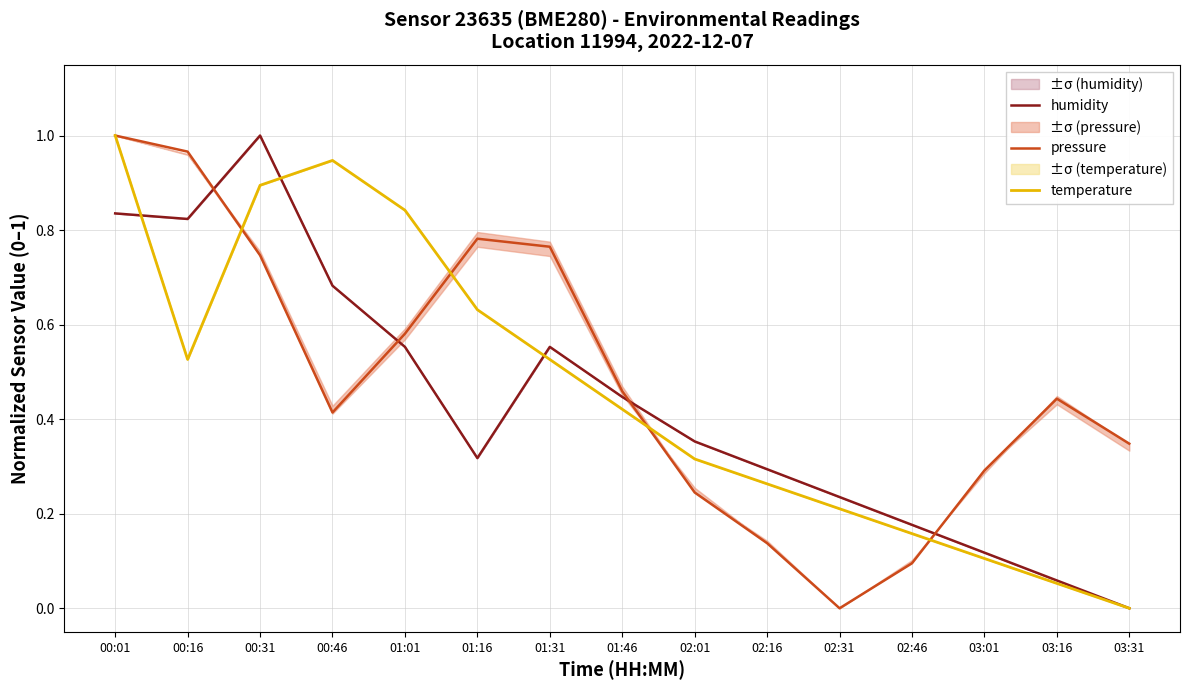

Which series has the largest range (max minus min)?

humidity